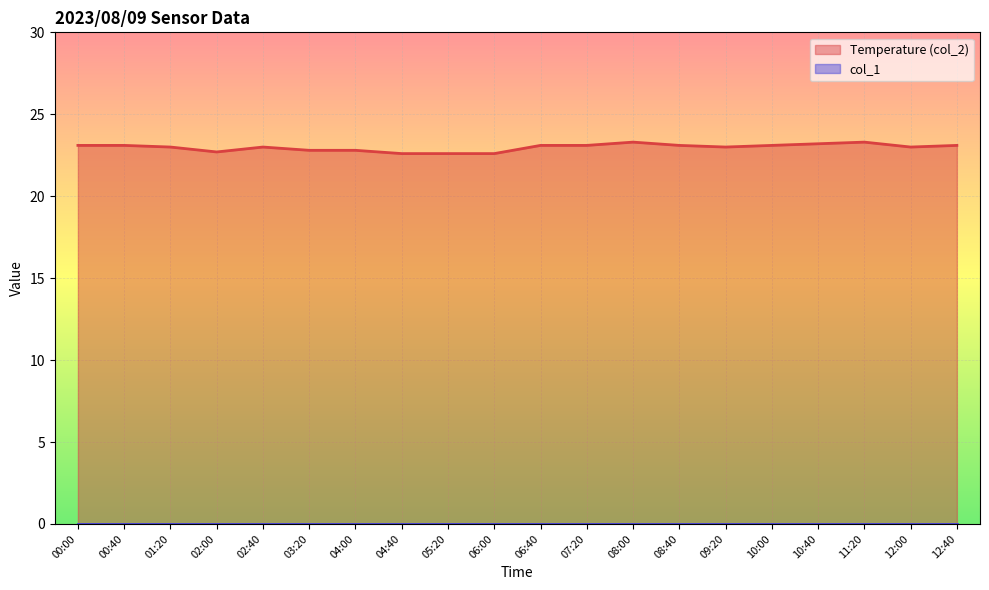

Reading left to right, what are all the values shown in this chart?

23.1	23.1	23.0	22.7	23.0	22.8	22.8	22.6	22.6	22.6	23.1	23.1	23.3	23.1	23.0	23.1	23.2	23.3	23.0	23.1